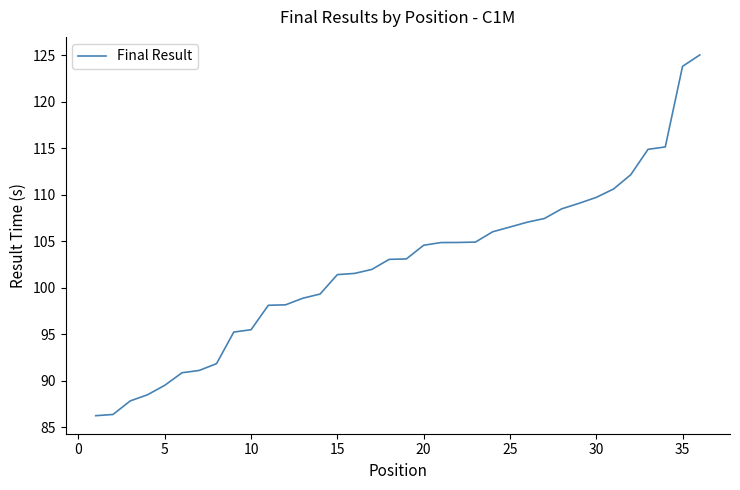

What is the sum of all values?

3683.7